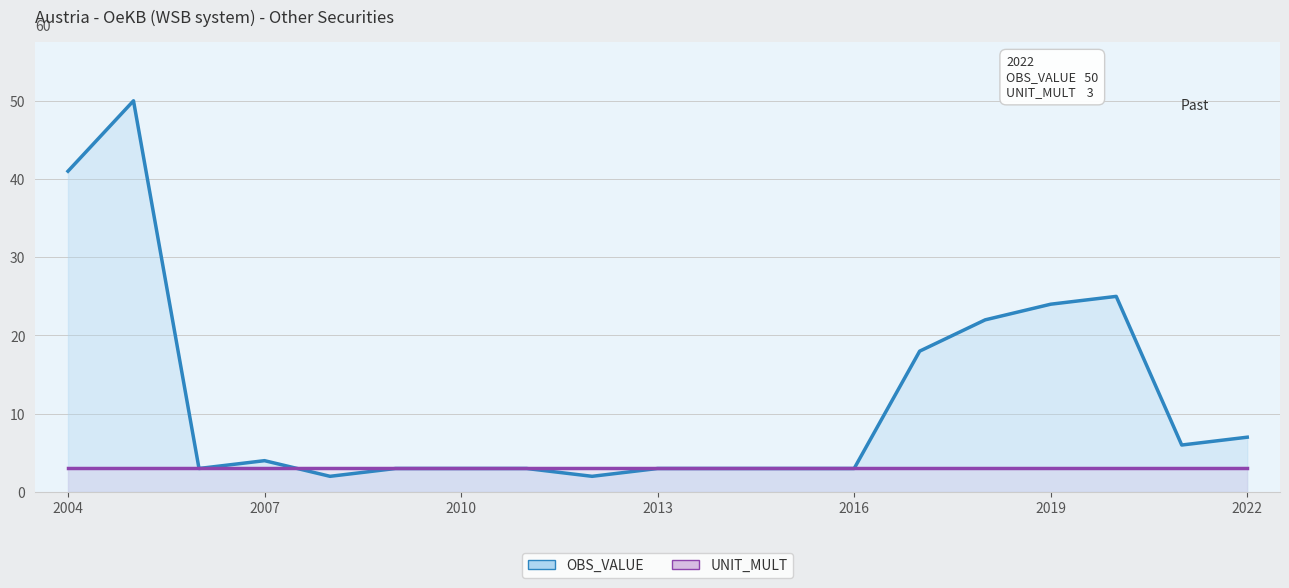

List the series in order of their overall mean, lowest first.

UNIT_MULT, OBS_VALUE